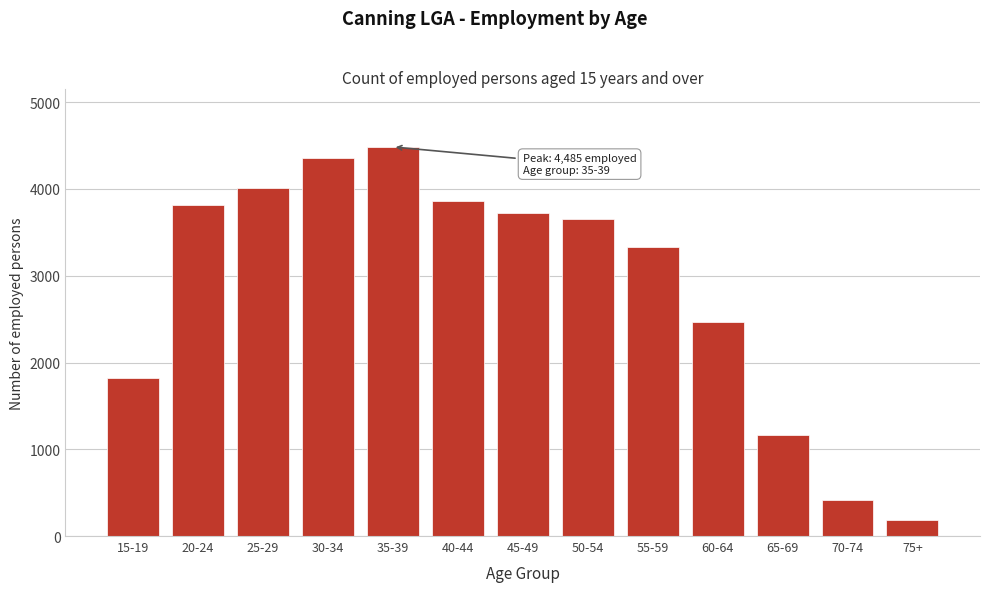

Reading left to right, transcribe all the data shown in this chart.

1824	3810	4010	4354	4485	3863	3720	3649	3326	2464	1166	420	188